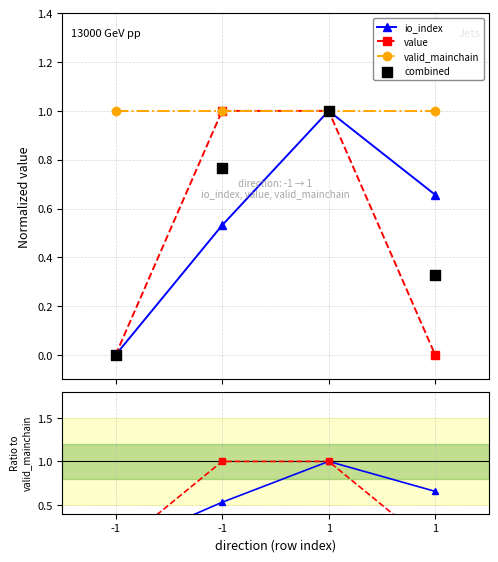

Which series has the largest total across all categories?

valid_mainchain